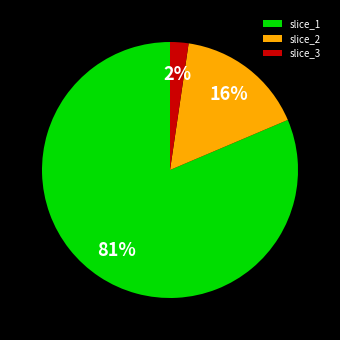

Does any single category account for the majority?

Yes